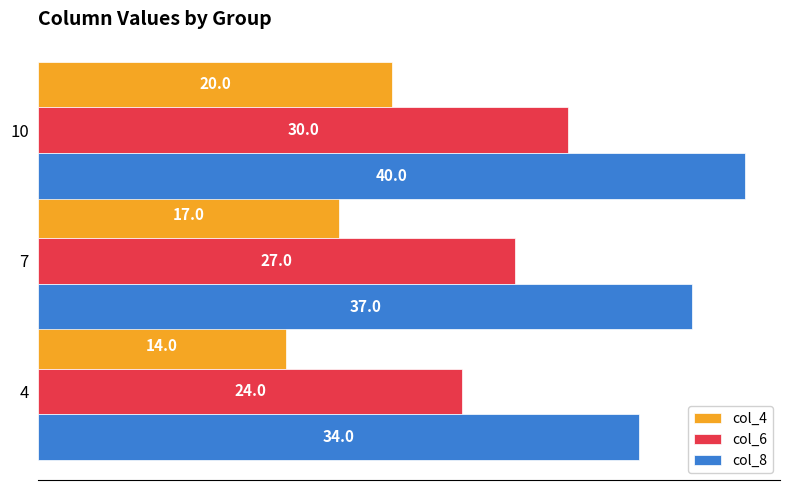

List the series in order of their overall mean, highest first.

col_8, col_6, col_4